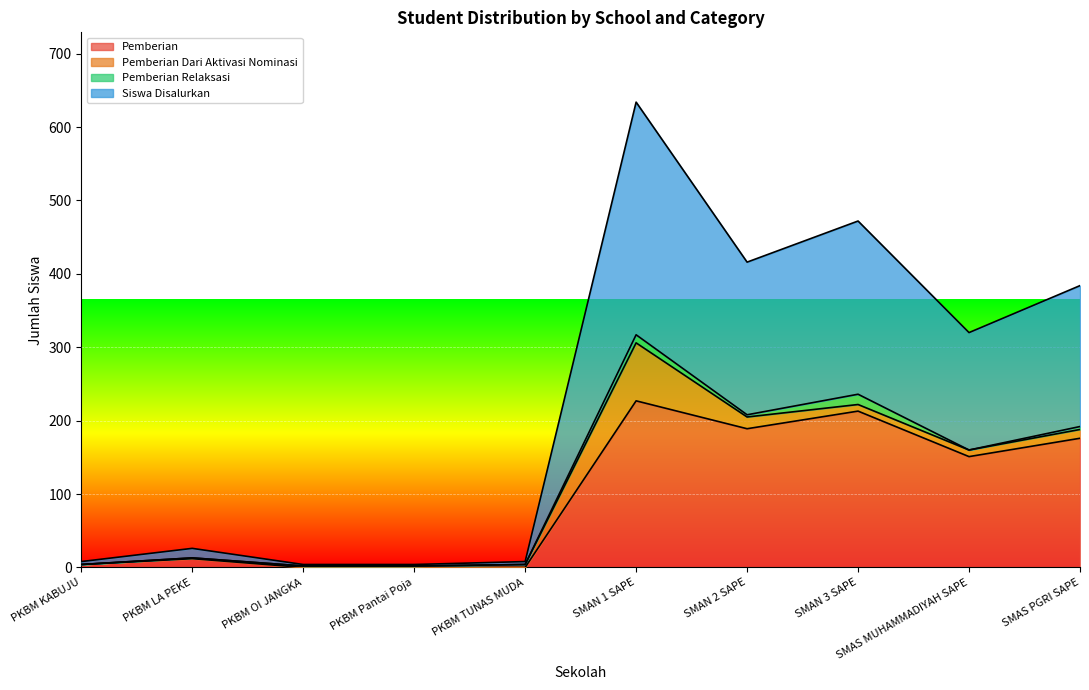

Which series changed the most between PKBM TUNAS MUDA and SMAS PGRI SAPE?

Siswa Disalurkan